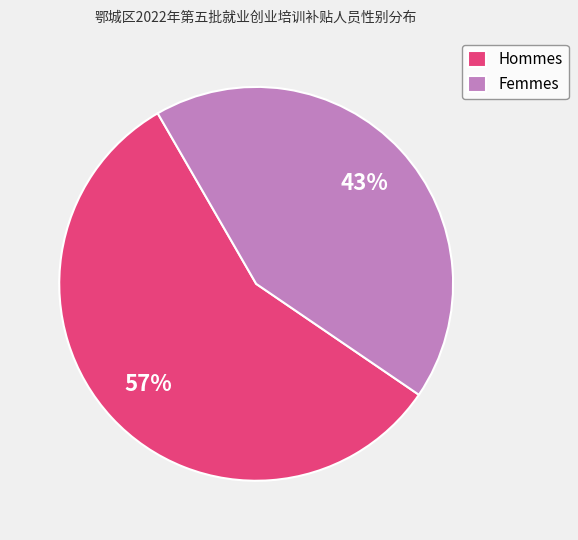

Which slice represents more than half of the pie?

Hommes